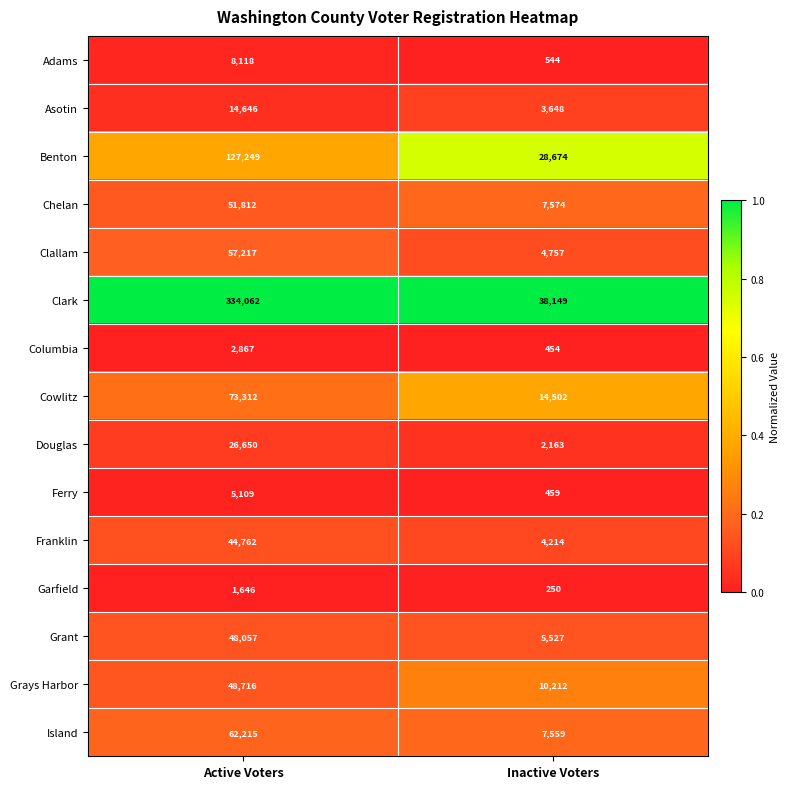

What is the total value across all series at Inactive Voters?

128686